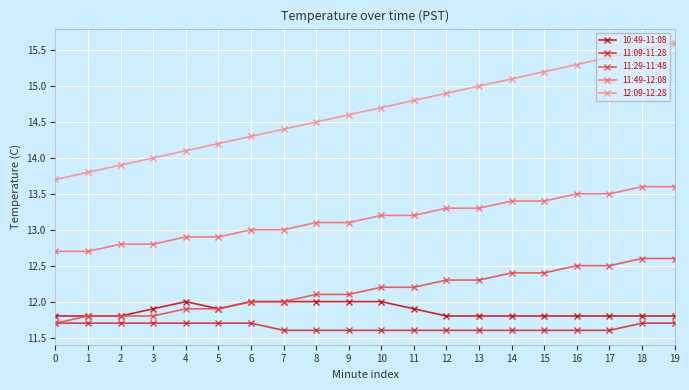

True or false: 12:09-12:28 has a value of 20.3 at 13.

False